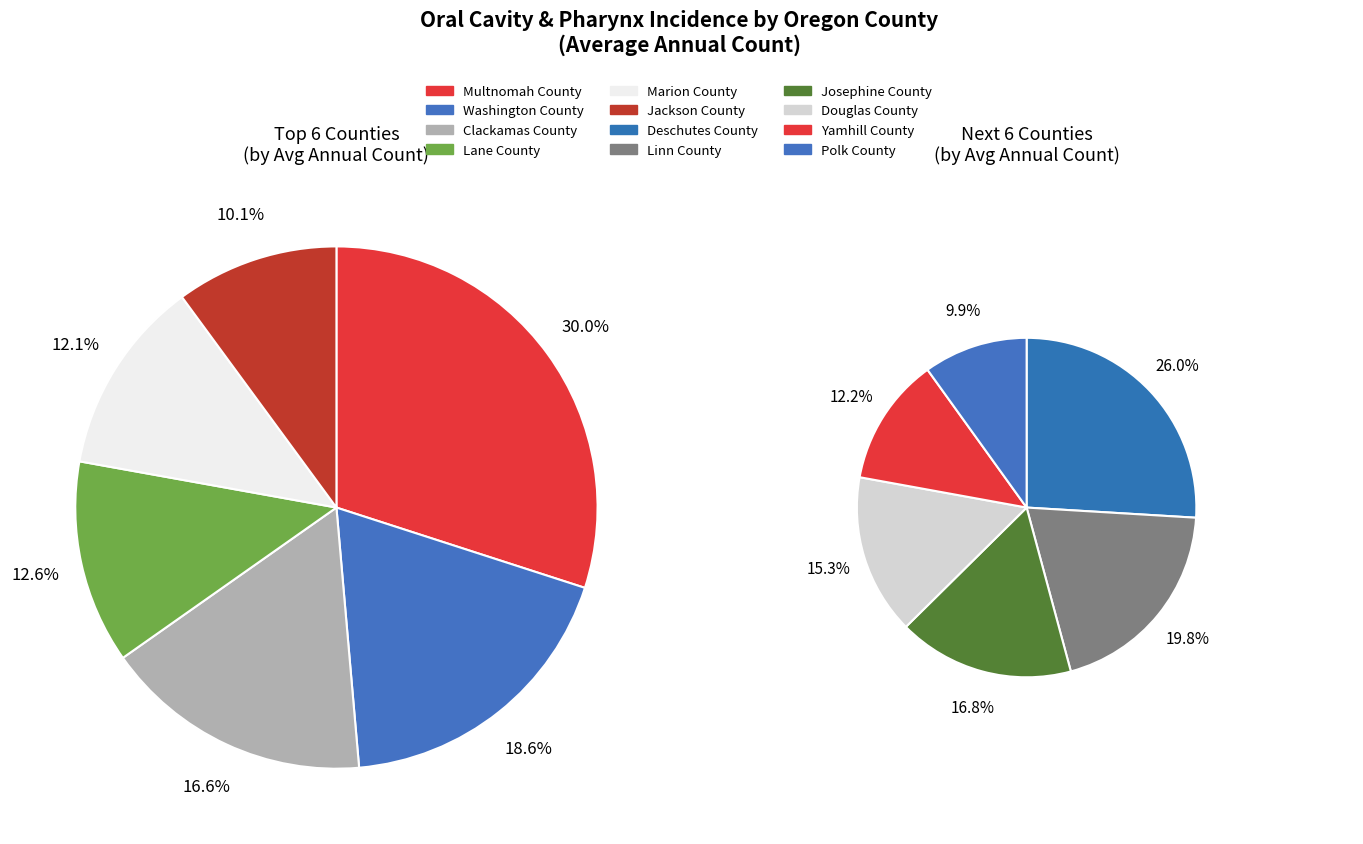

Is it true that Douglas County is 13% of the pie?

False